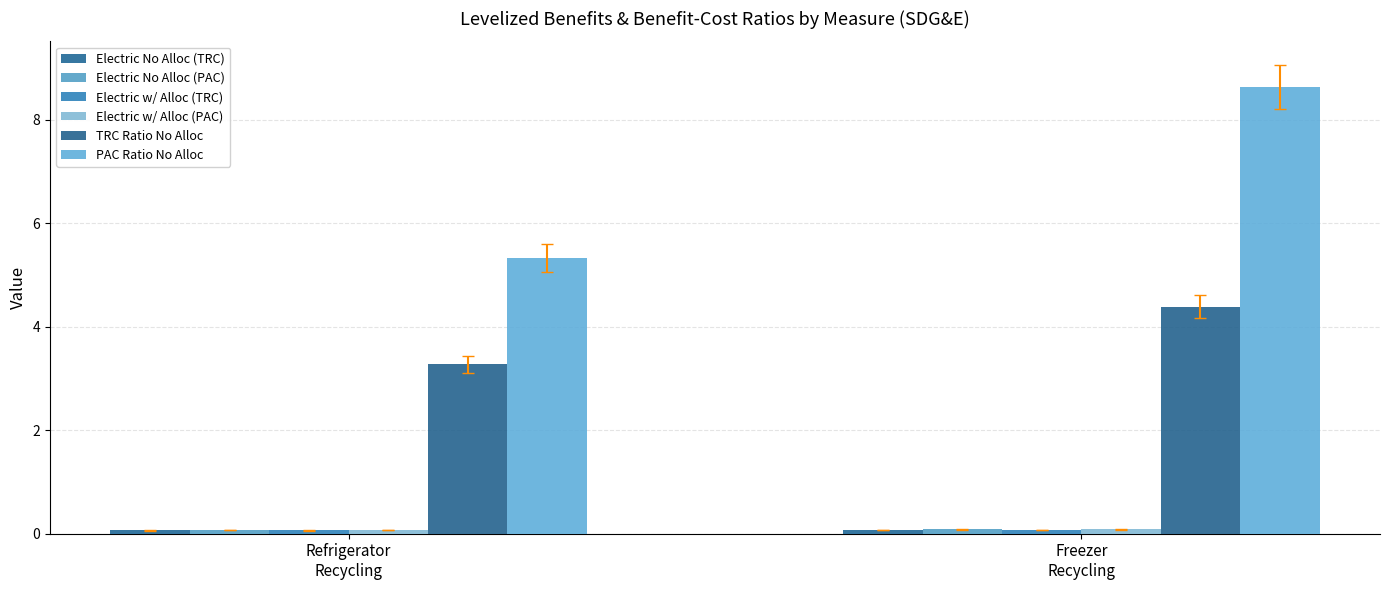

What is the label of the 1st bar from the right?

Freezer
Recycling